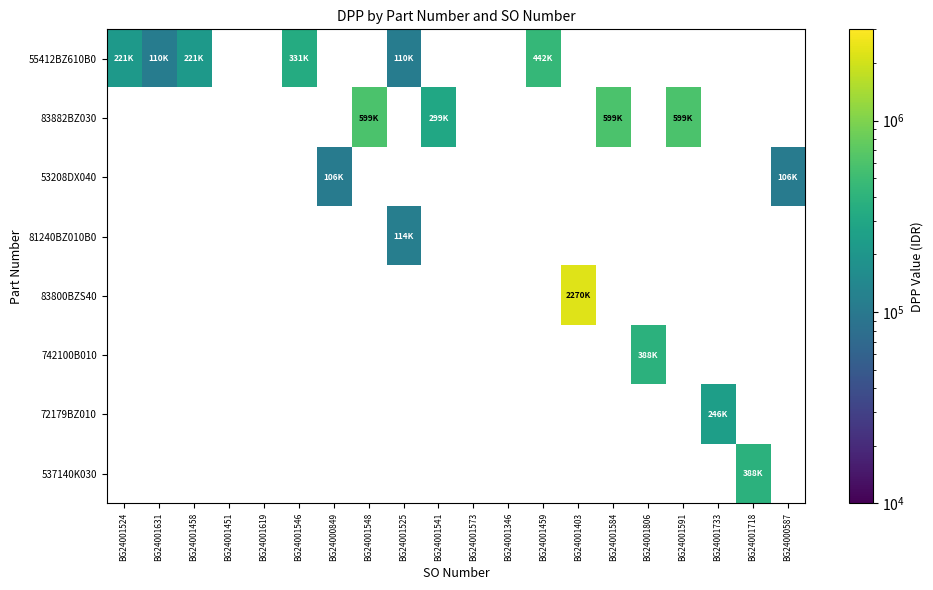

How many data points does each series have?

20